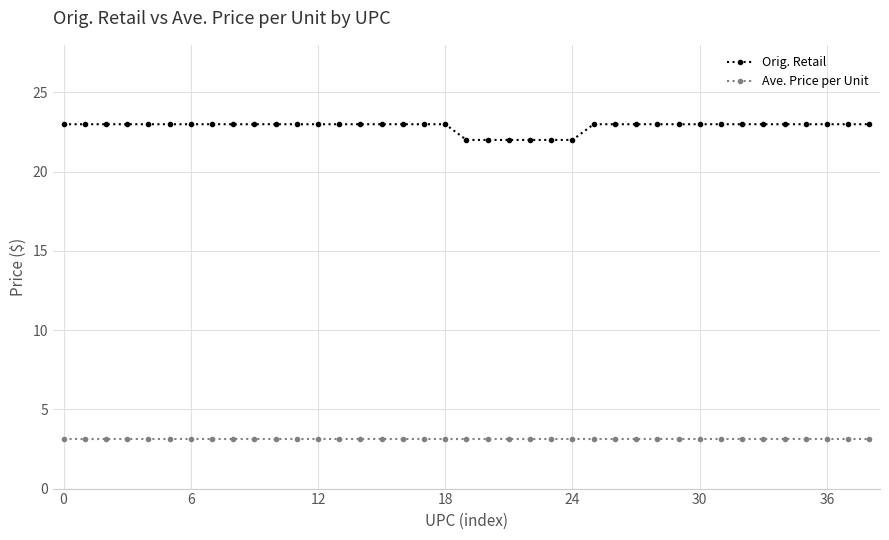

List the series in order of their overall mean, lowest first.

Ave. Price per Unit, Orig. Retail